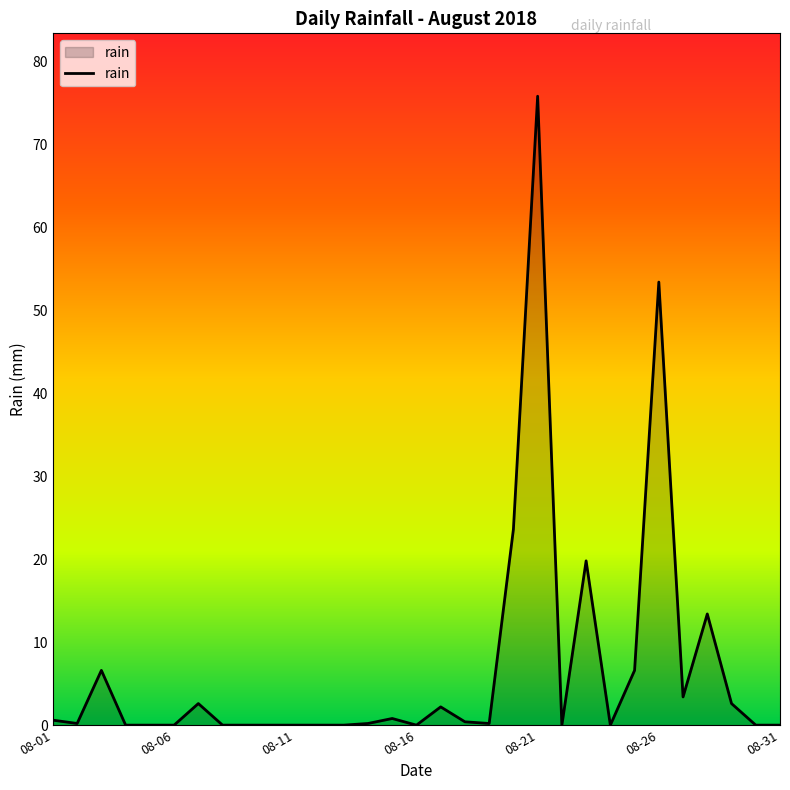

What is the difference between the maximum and minimum values?

75.8